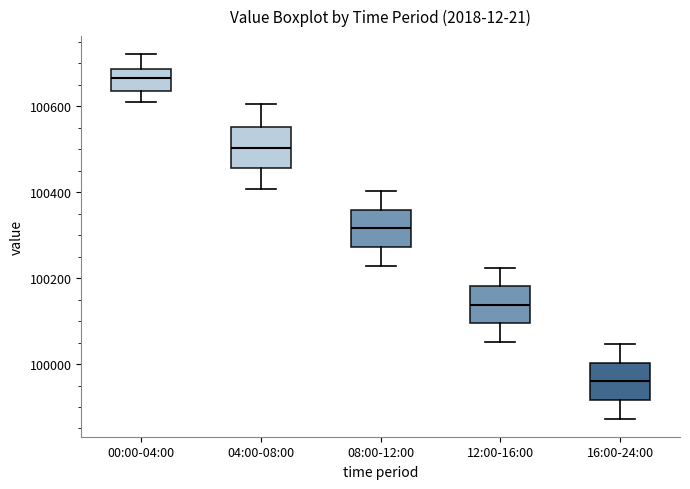

Reading left to right, transcribe this box plot: for each box, give where its median line is, the range the box spans, and where its two whiskers end, as read against the y-axis. The values are not printed on the chart, so give them approximately, as read against the axis.

00:00-04:00: median 100660, box 100640 to 100680, whiskers 100620 to 100720
04:00-08:00: median 100500, box 100460 to 100560, whiskers 100400 to 100600
08:00-12:00: median 100320, box 100280 to 100360, whiskers 100220 to 100400
12:00-16:00: median 100140, box 100100 to 100180, whiskers 100060 to 100220
16:00-24:00: median 99960, box 99920 to 100000, whiskers 99880 to 100040